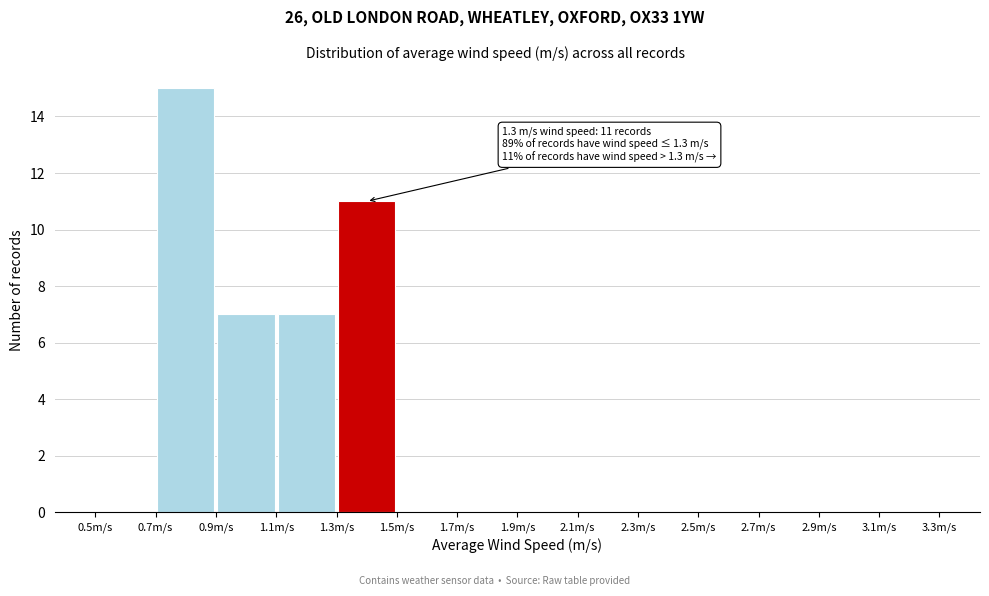

Which range on the x-axis has the tallest bar?

0.7 to 0.9